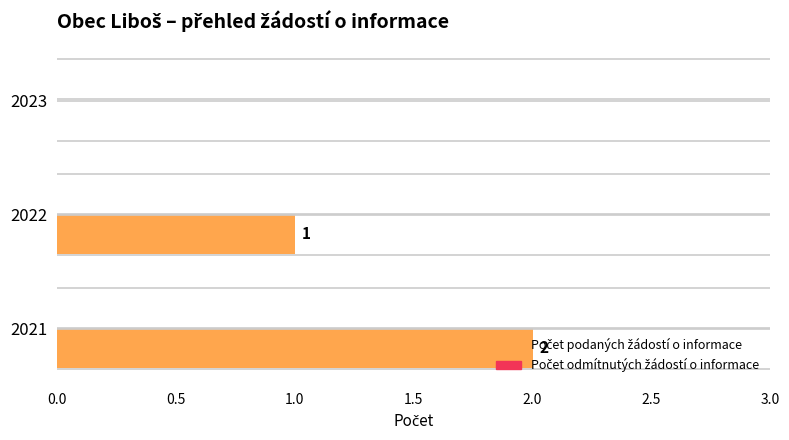

Are the bars horizontal?

Yes